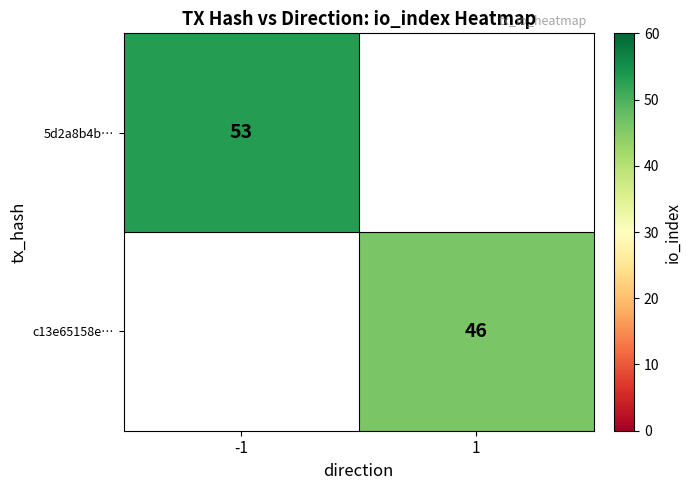

Is it true that c13e65158e… equals 12 at 1?

False